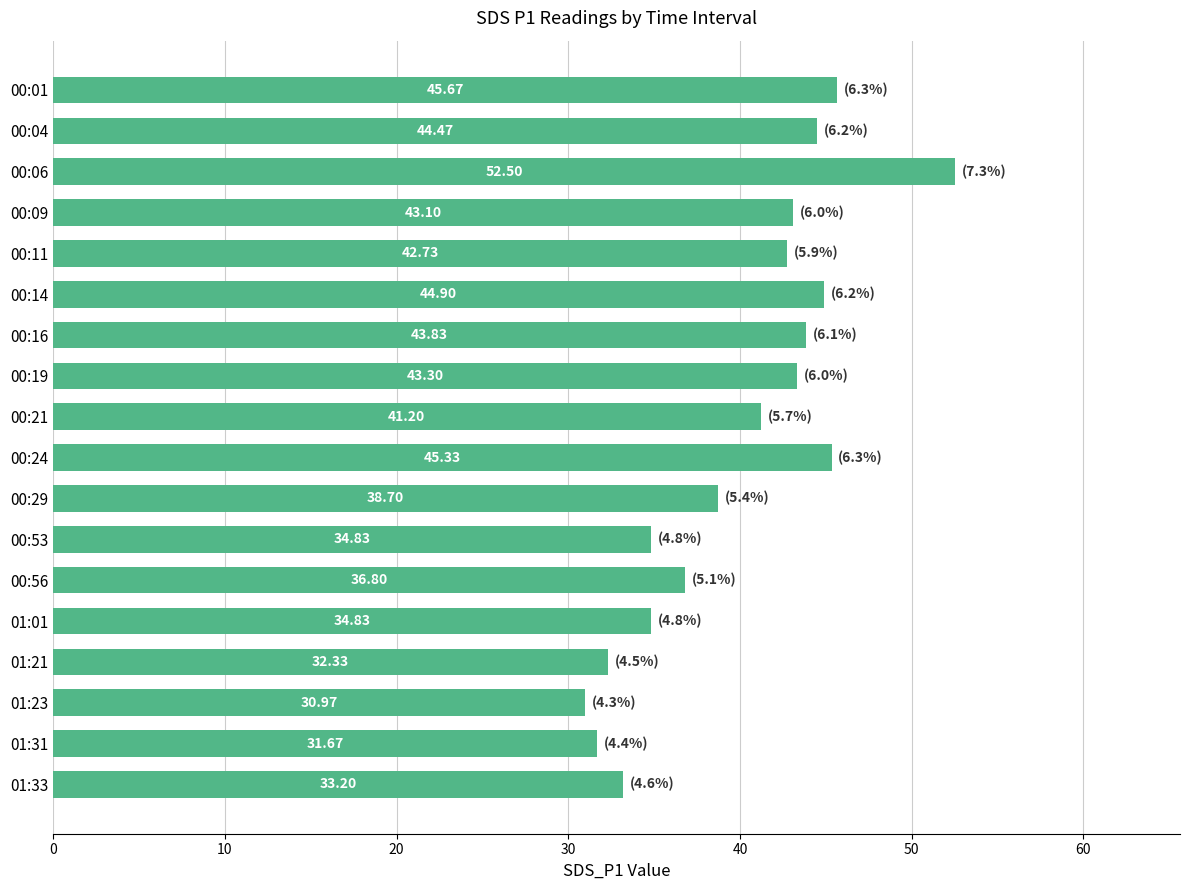

Are the bars horizontal?

Yes